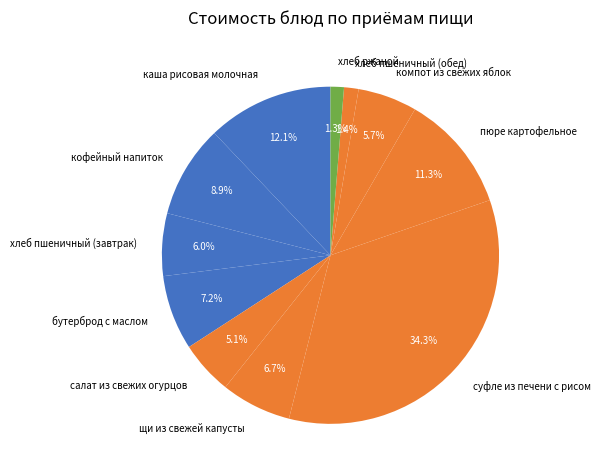

Is there any slice that represents more than half of the pie?

No